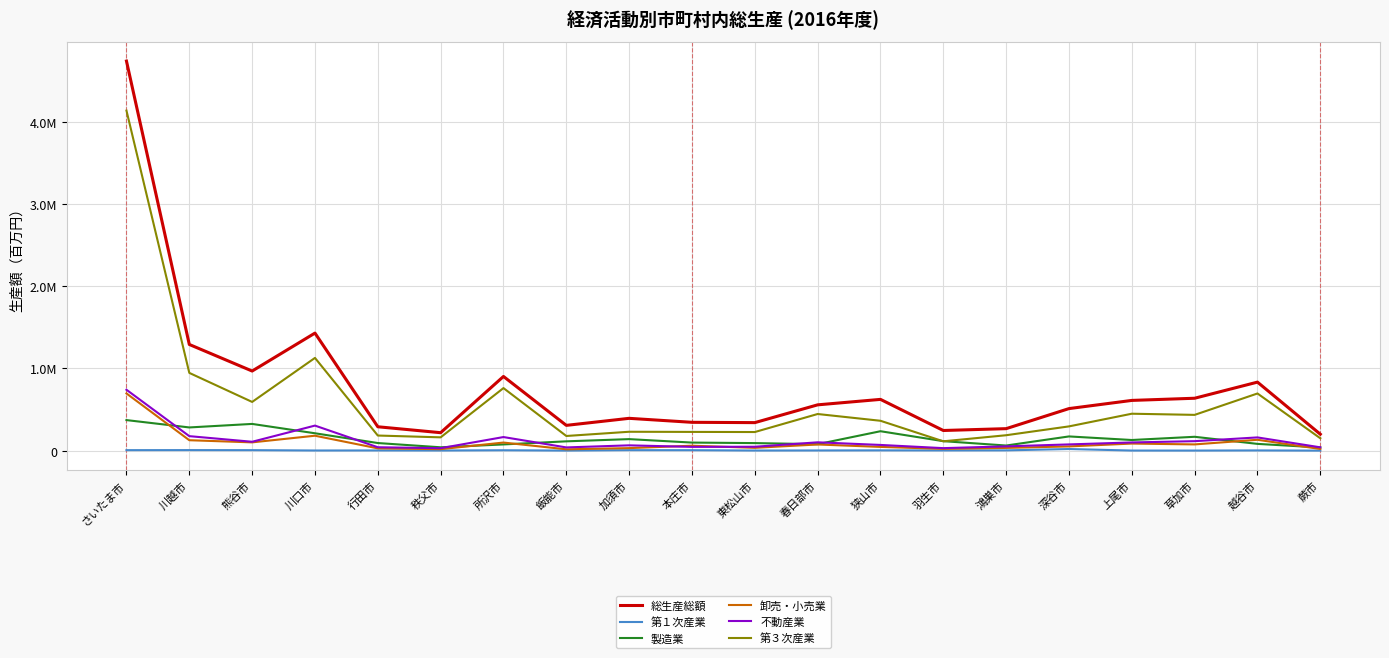

At which category is the sum across all series the highest?

さいたま市